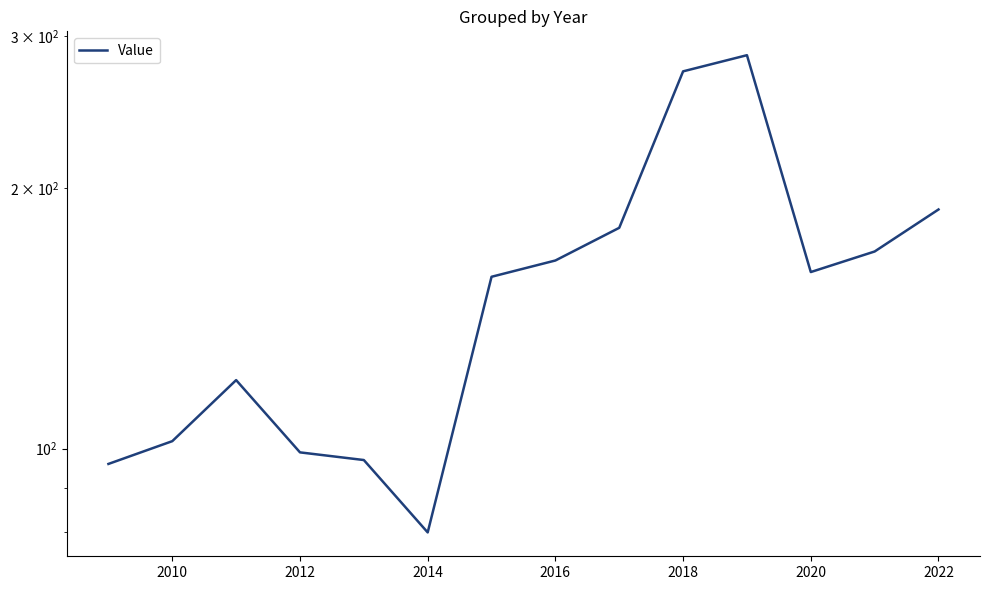

Count the number of data series in this chart.

1